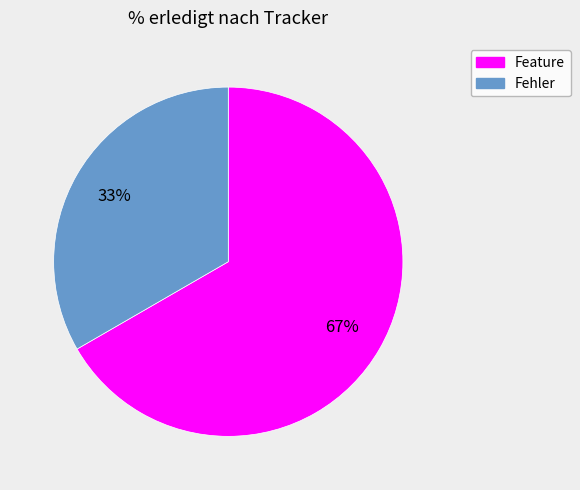

Is it true that Fehler is 43% of the pie?

False